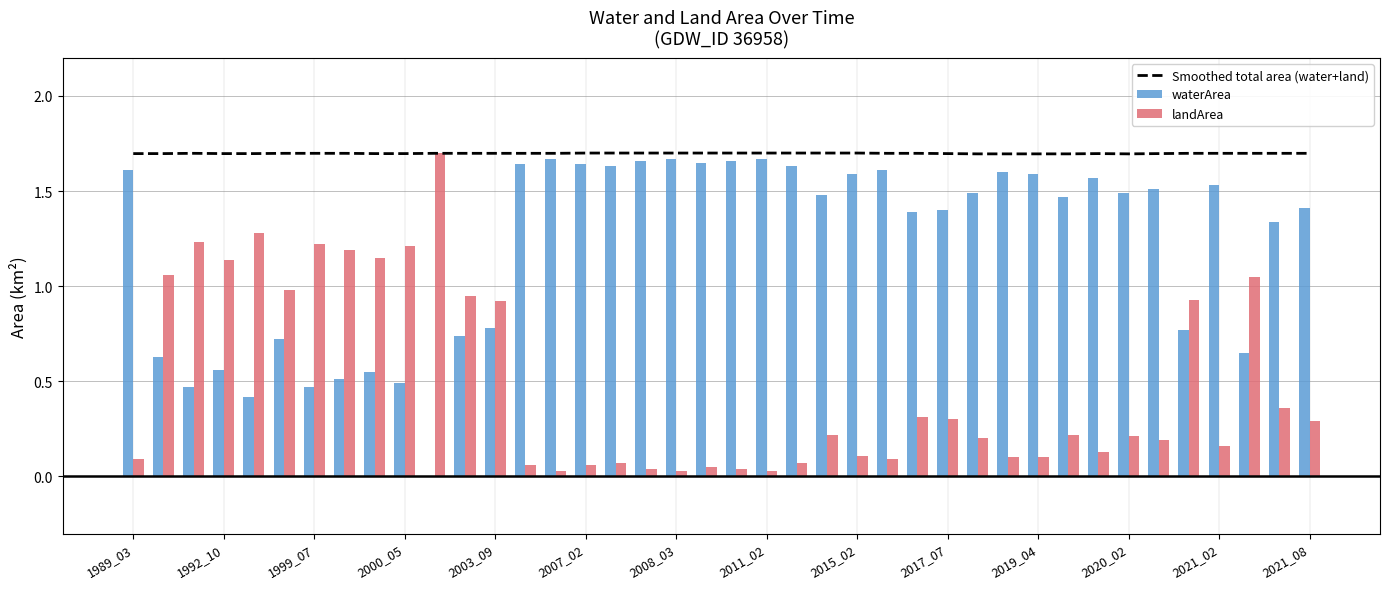

At how many categories does at least one series exceed 0?

40